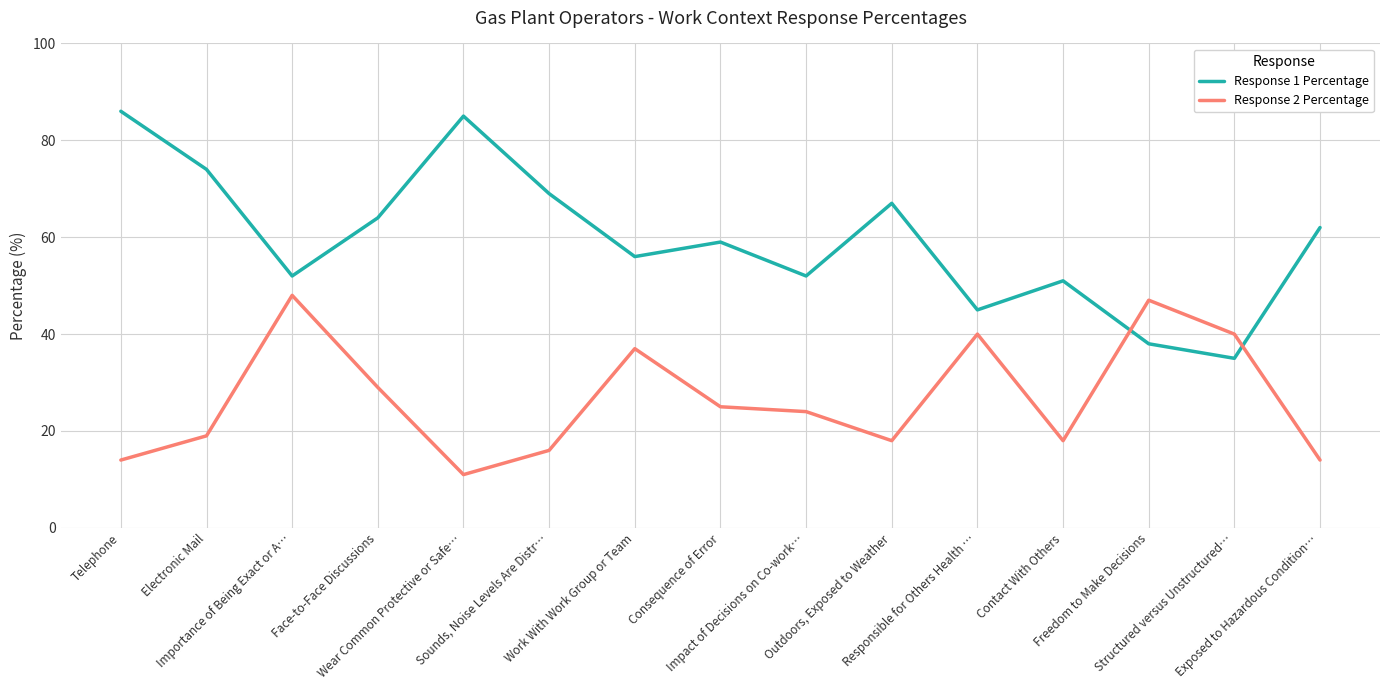

Count the number of categories in the chart.

15